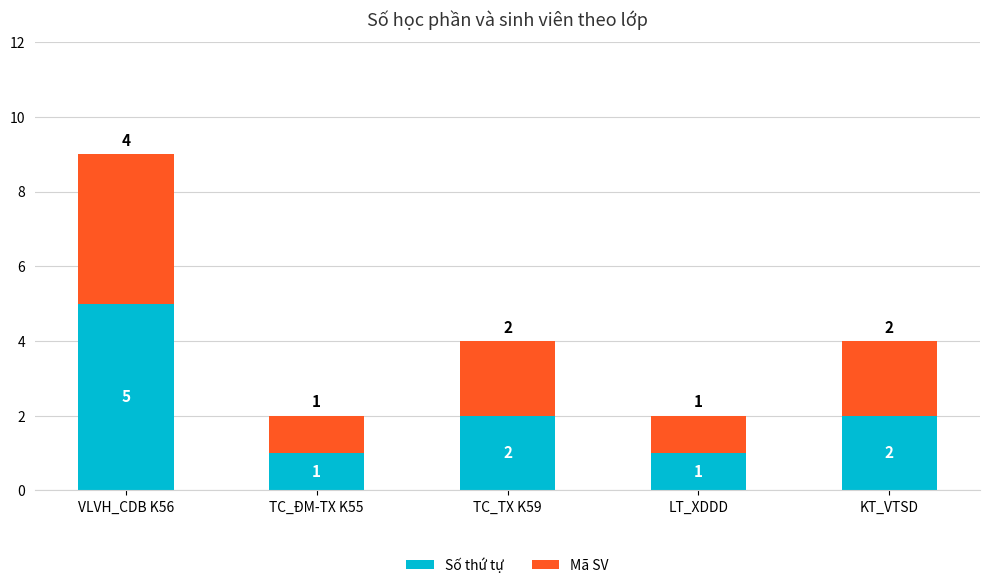

What is the sum of all Số thứ tự values?

11